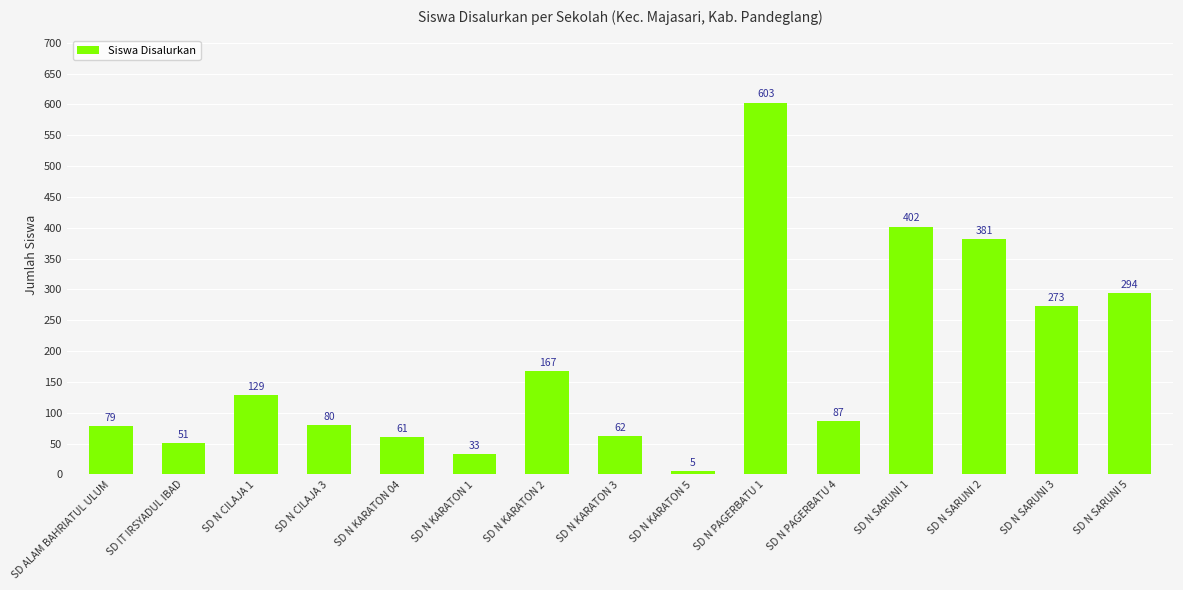

What is the change in value from SD N KARATON 2 to SD N SARUNI 2?

+214